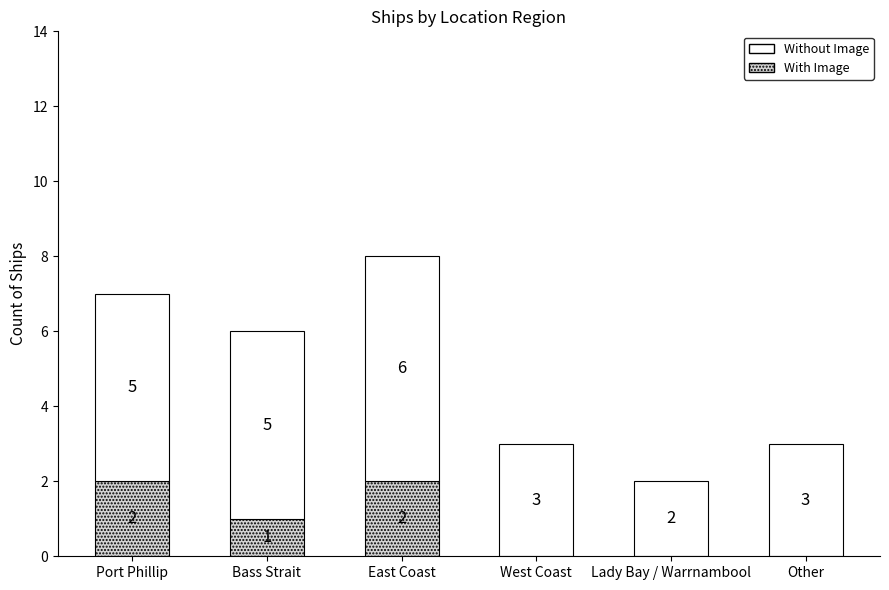

Are the bars grouped side by side (vs. stacked)?

No